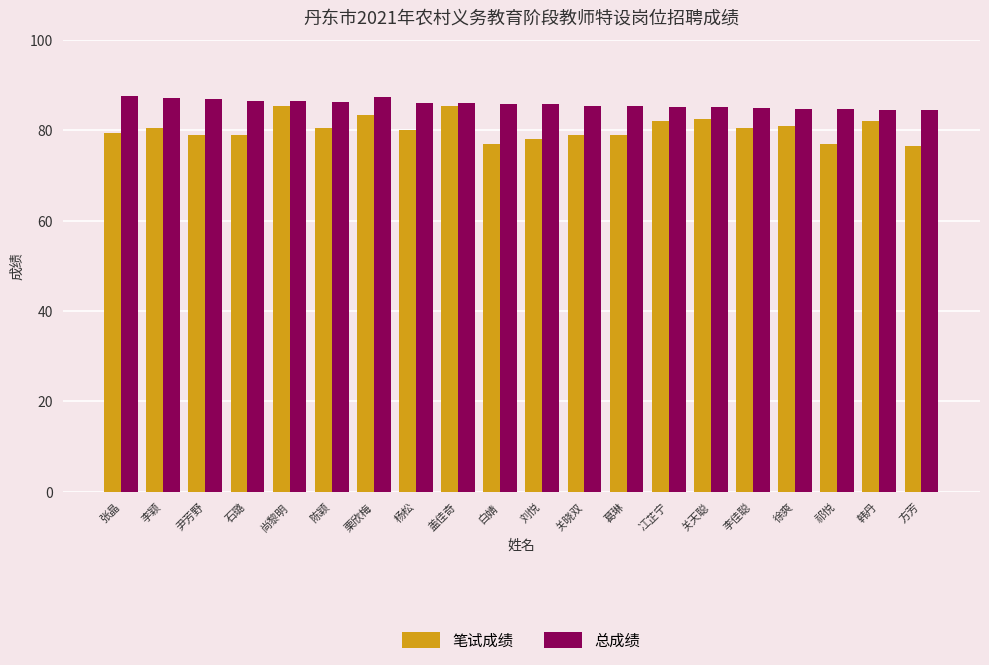

What is the difference between the second highest and second lowest values in the 总成绩 series?

2.9